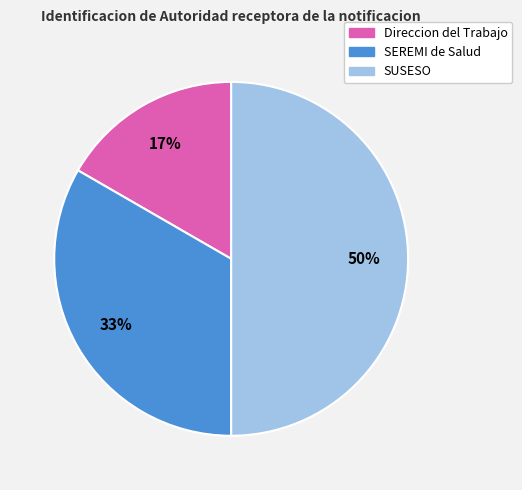

Rank the categories by value from highest to lowest.

SUSESO, SEREMI de Salud, Direccion del Trabajo